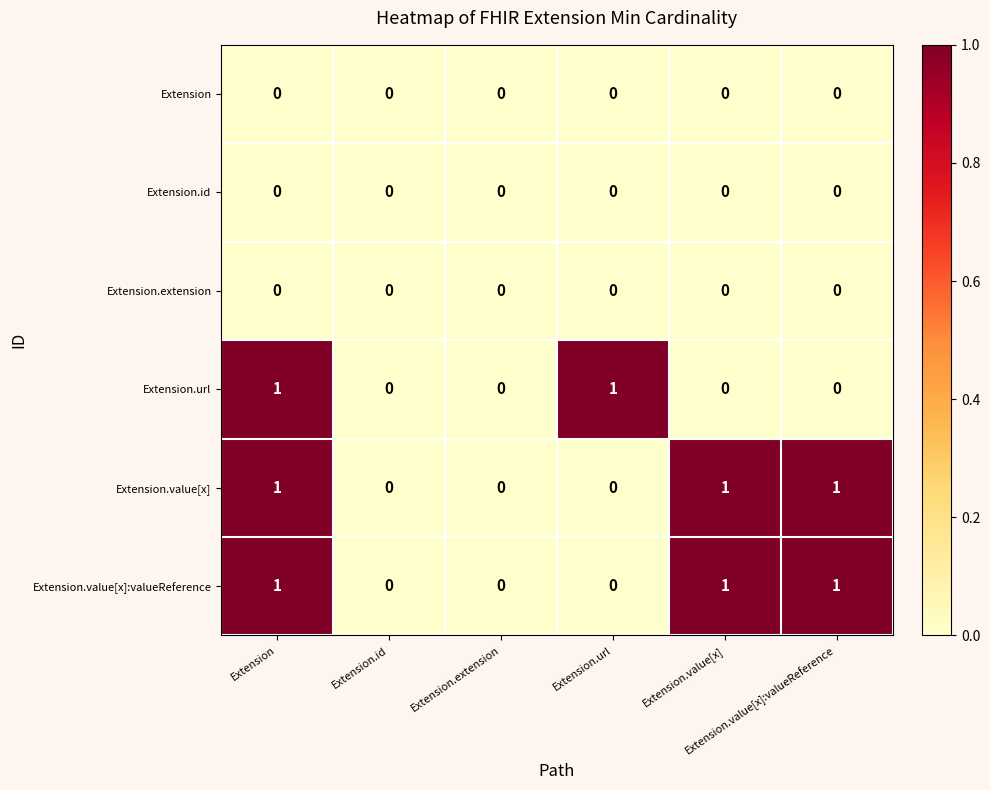

Which series has the largest total across all categories?

Extension.value[x]